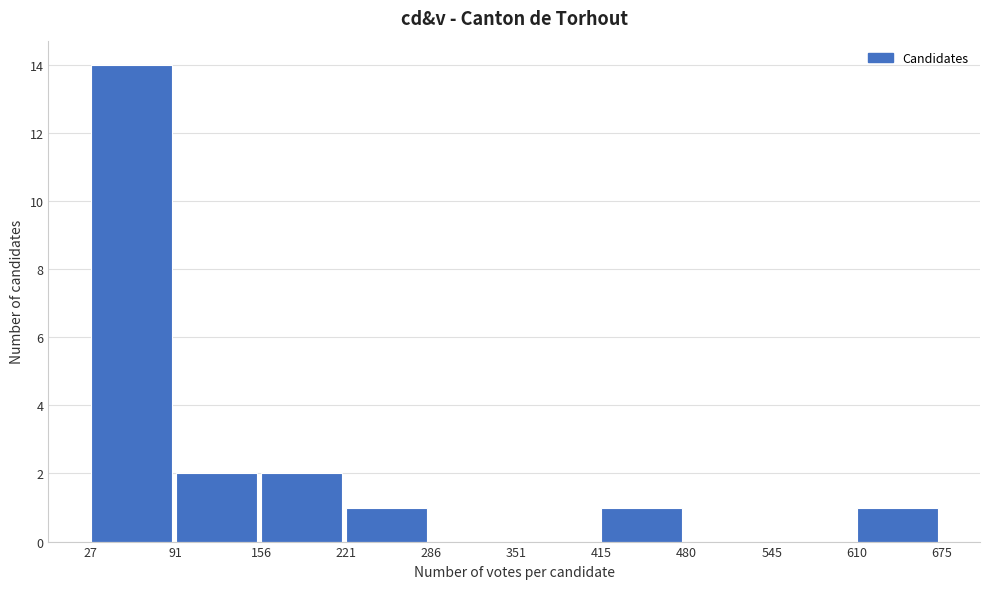

Reading left to right, transcribe this chart: for each bar, give the range it covers on the x-axis and its height. The values are not printed on the chart, so give them approximately, as read against the axis.

27 to 91: 14
91 to 156: 2
156 to 221: 2
221 to 286: 1
286 to 351: 0
351 to 415: 0
415 to 480: 1
480 to 545: 0
545 to 610: 0
610 to 675: 1